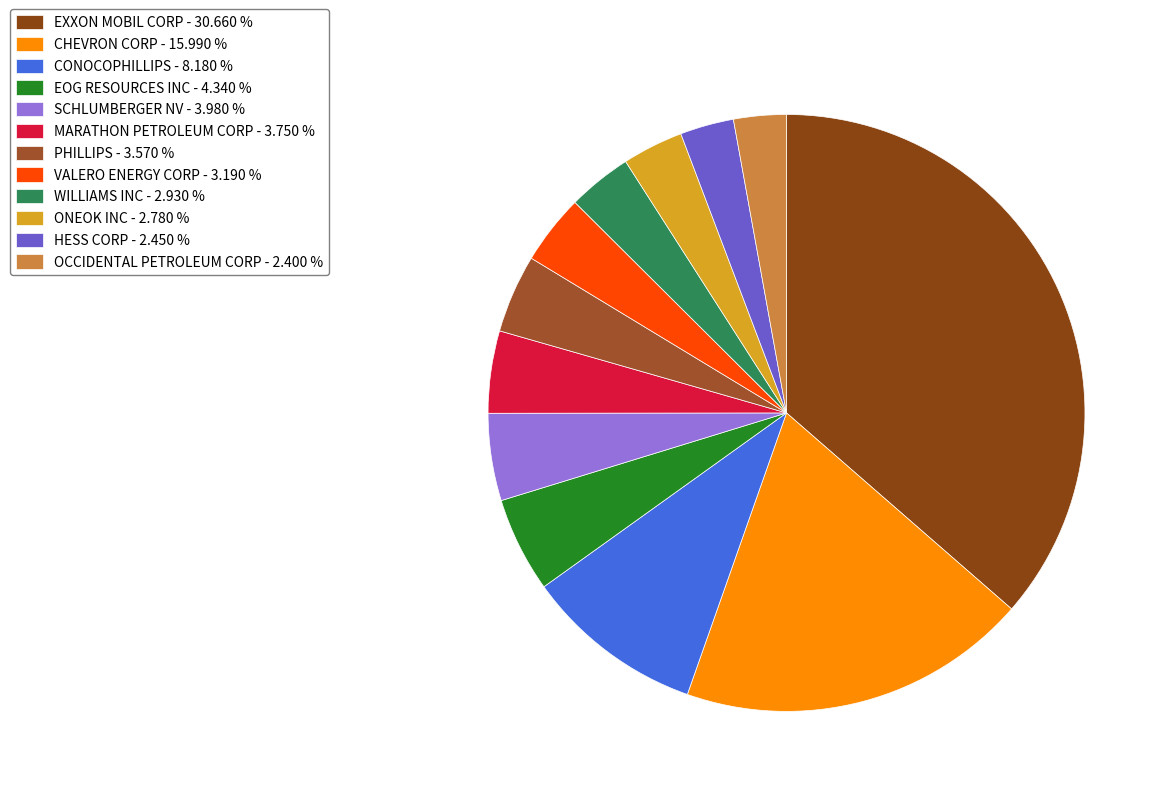

Is it true that CHEVRON CORP is 19% of the pie?

True